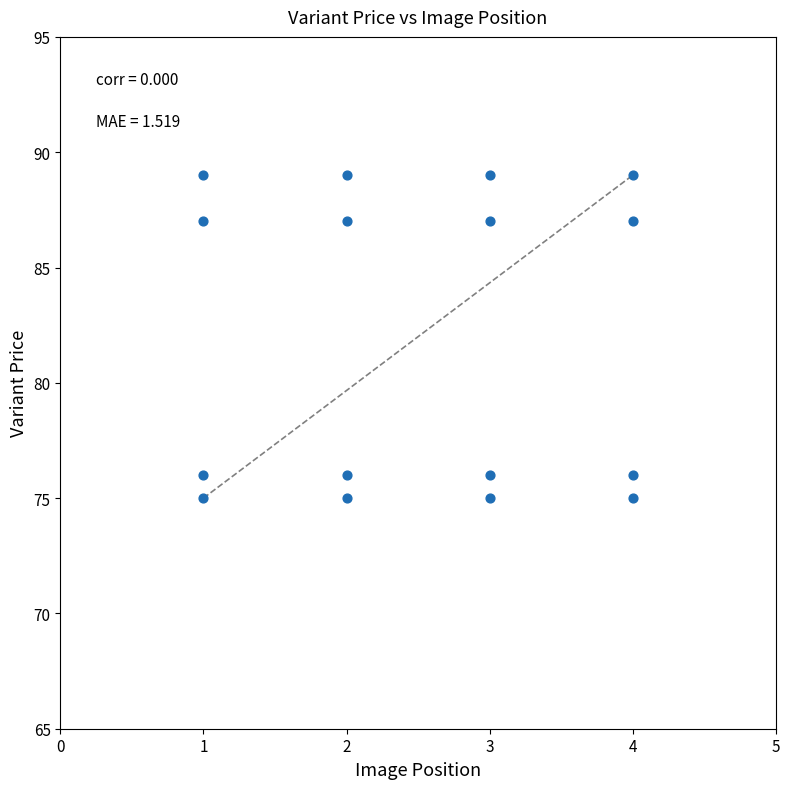

What is the range of X values (max minus min)?

3